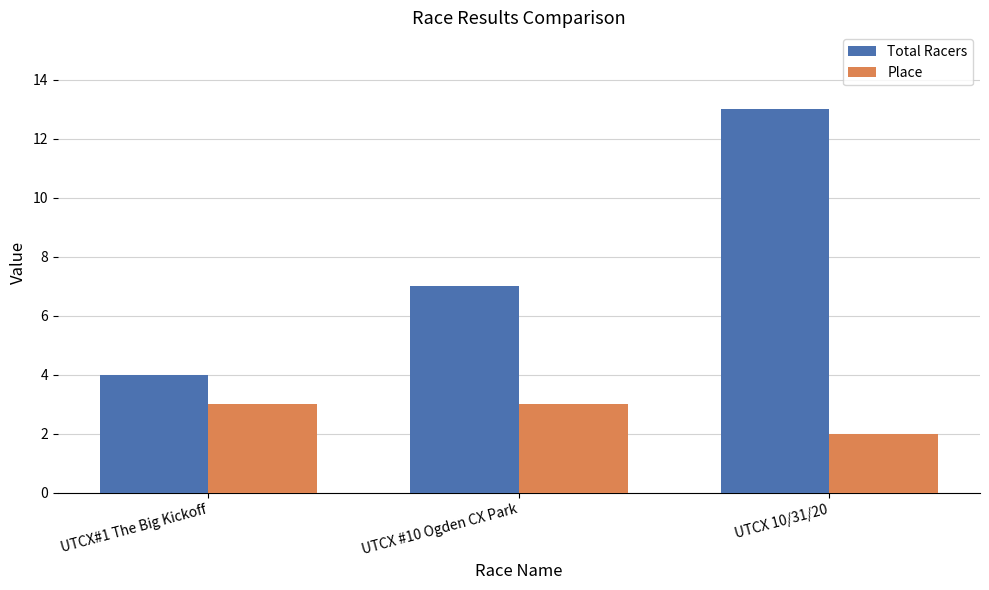

What position from the left is UTCX #10 Ogden CX Park?

2